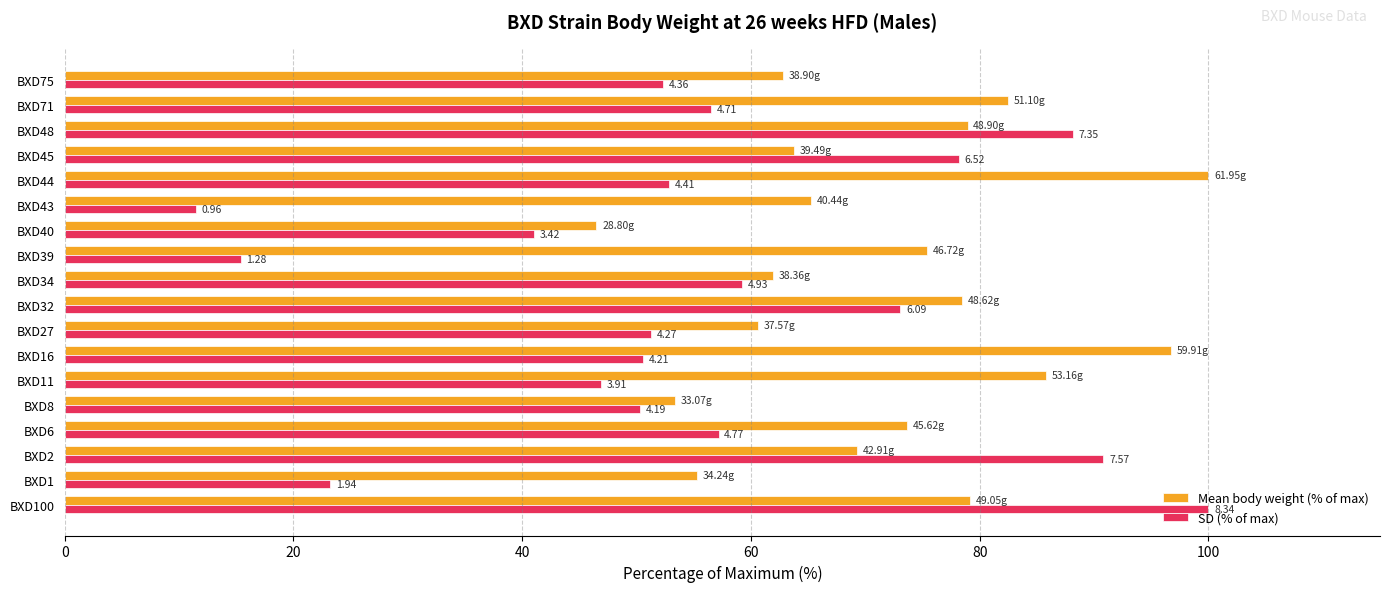

Rank the series by their average value, from lowest to highest.

SD (% of max), Mean body weight (% of max)